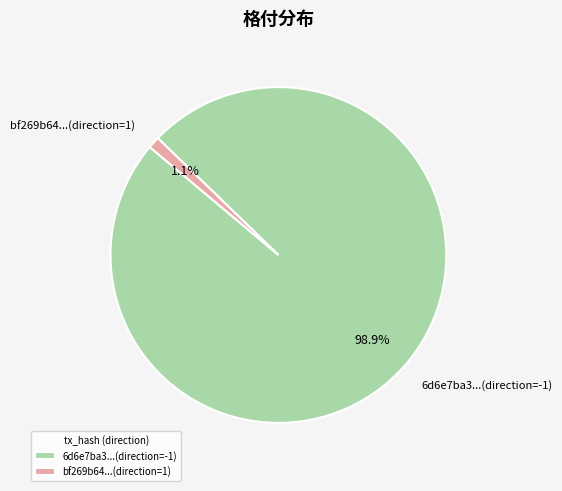

Does bf269b64...(direction=1) account for over 50% of the chart?

No